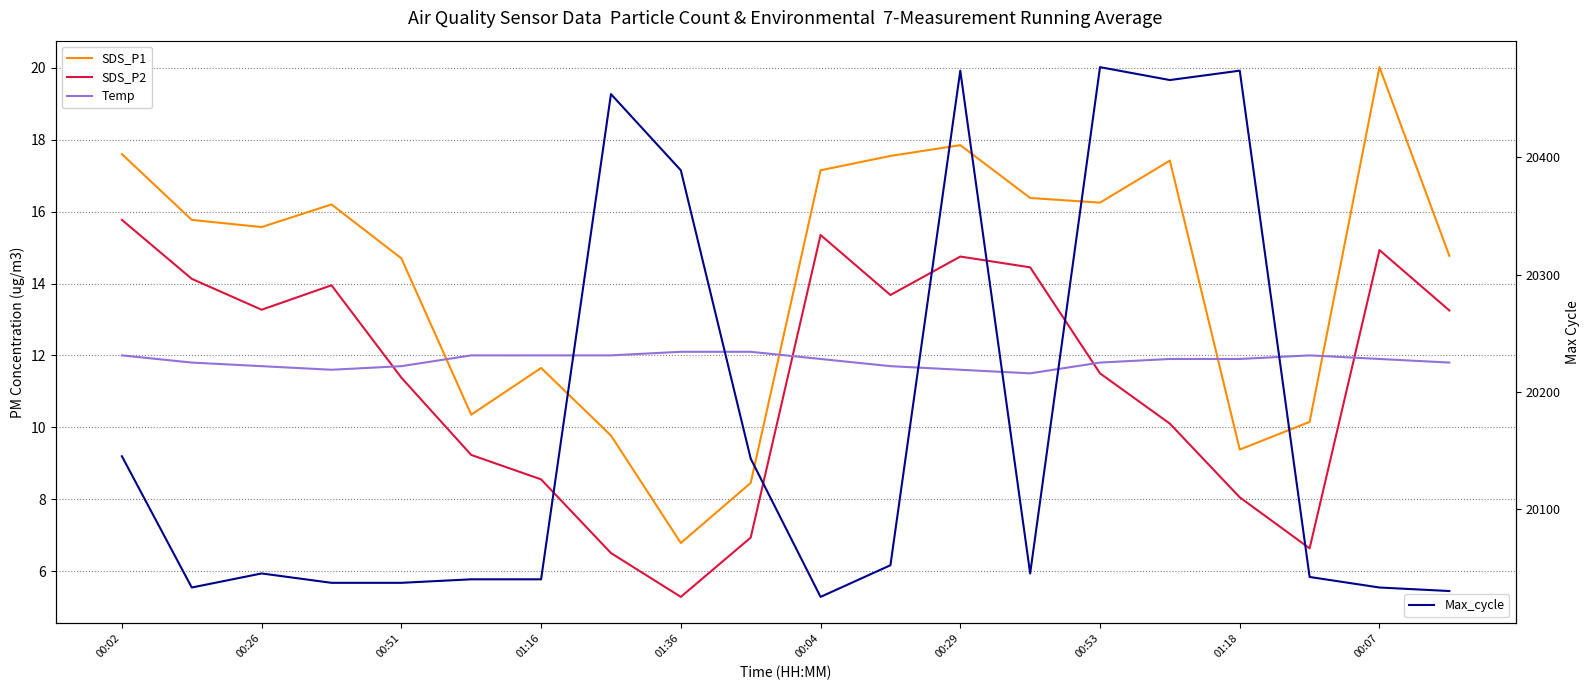

What are all the series names shown in the legend?

SDS_P1, SDS_P2, Temp, Max_cycle